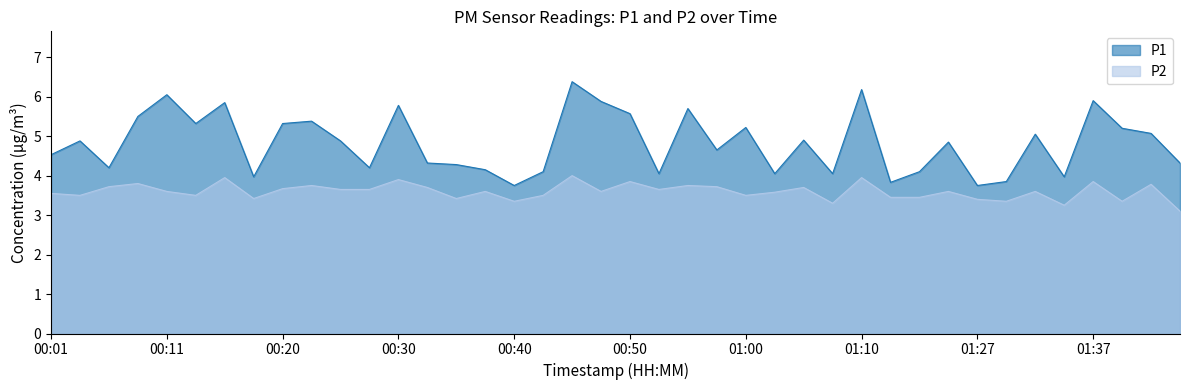

Which series has the largest total across all categories?

P1